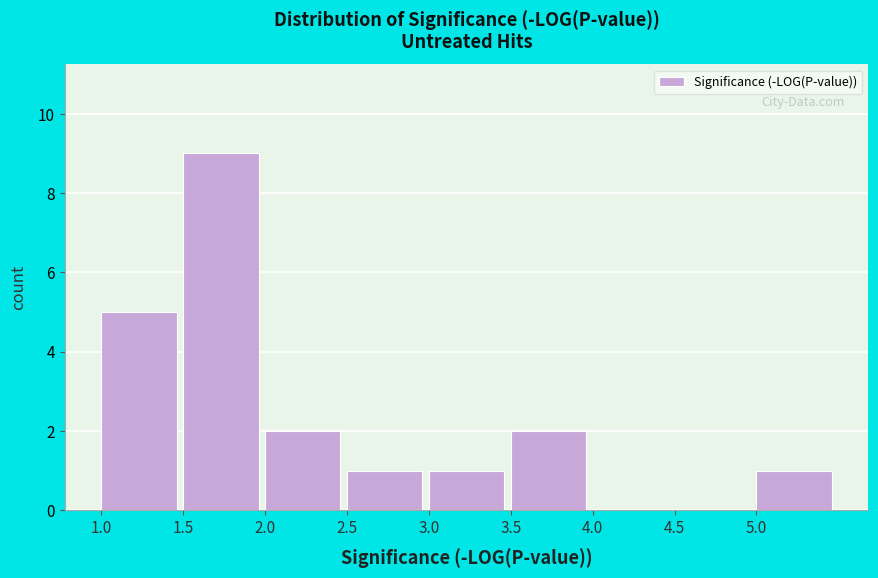

How tall is the bar that spans 1.5 to 2.0 on the x-axis? The values are not printed on the chart, so give them approximately, as read against the axis.

9